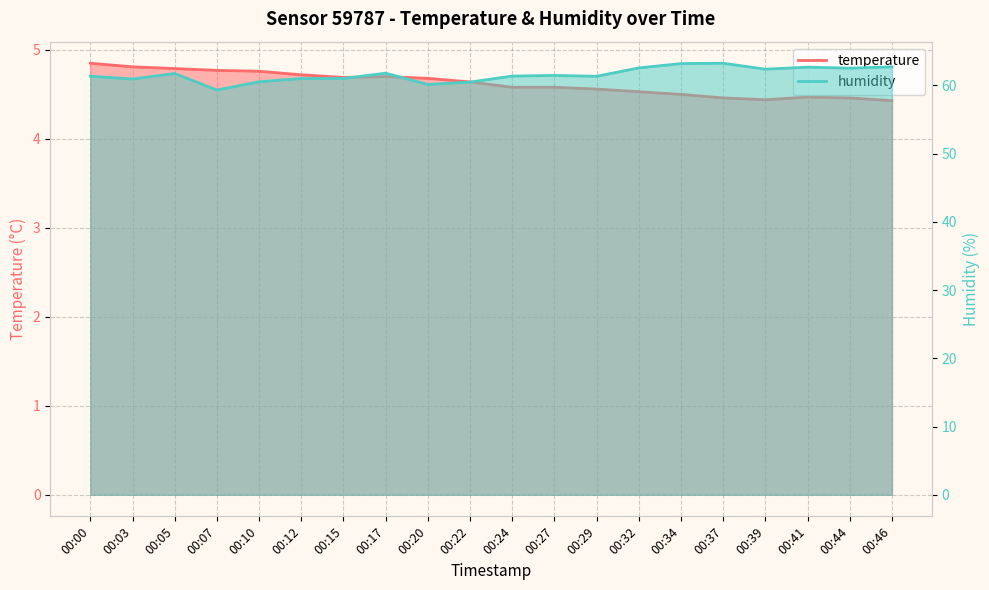

At which category does temperature reach its first local valley?

00:15